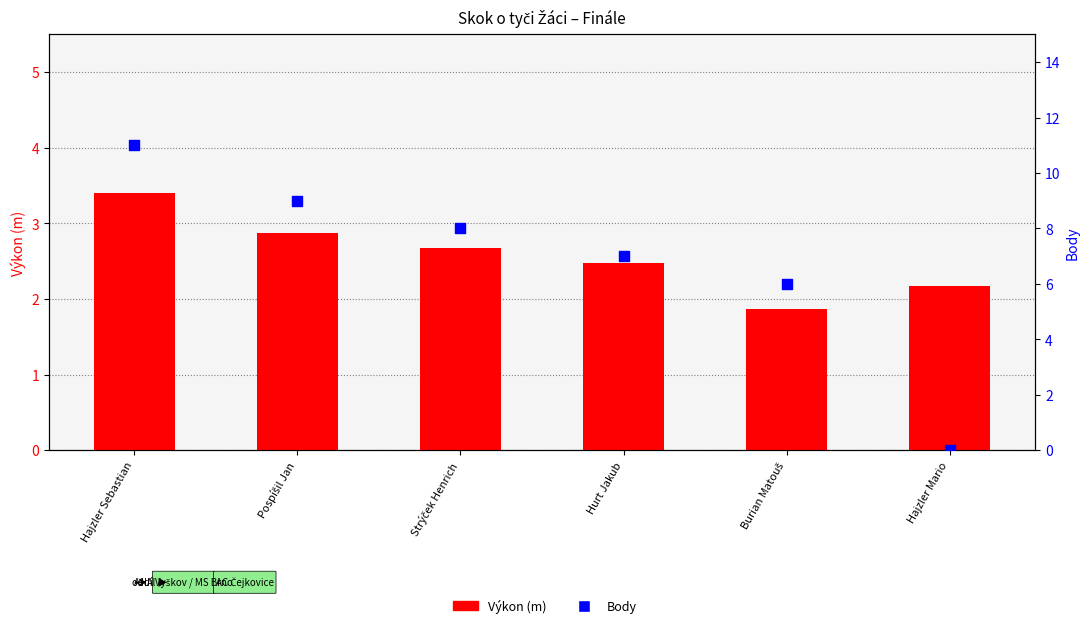

At which category is the sum across all series the highest?

Hajzler Sebastian